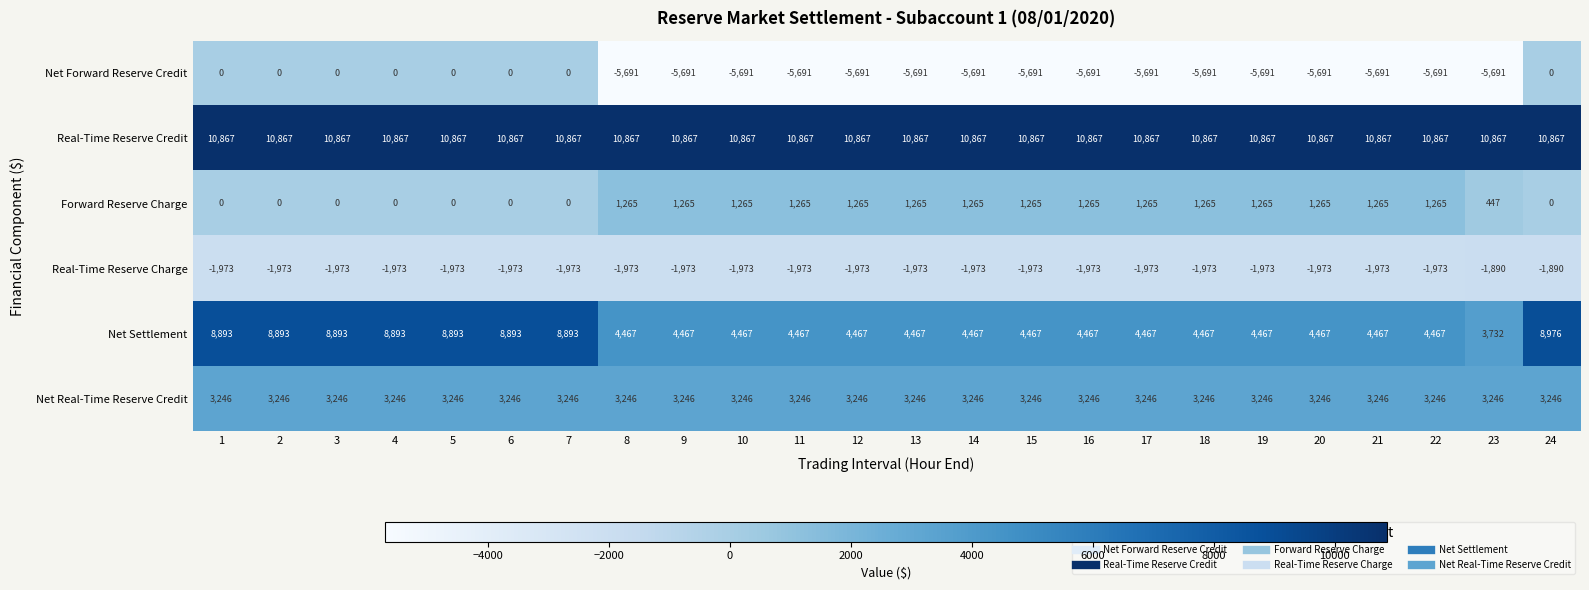

How many distinct data groups are displayed?

6